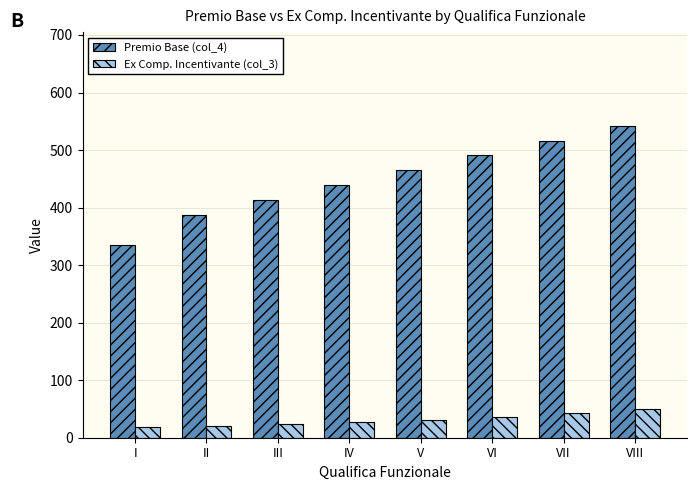

Which series has the largest range (max minus min)?

Premio Base (col_4)